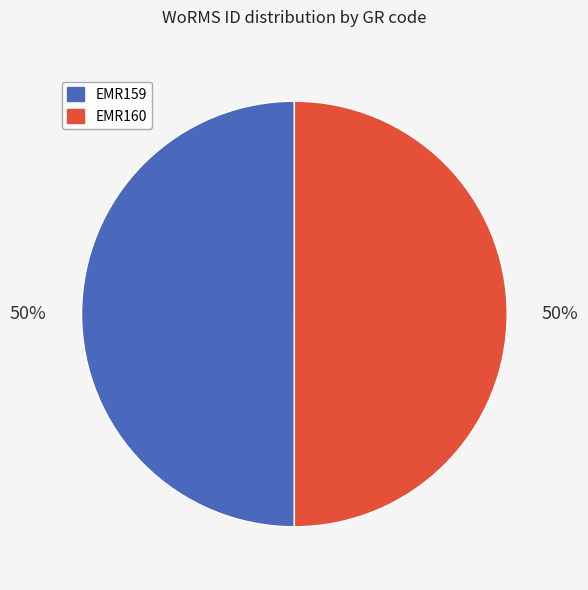

To the nearest percent, what is the average slice percentage?

50%